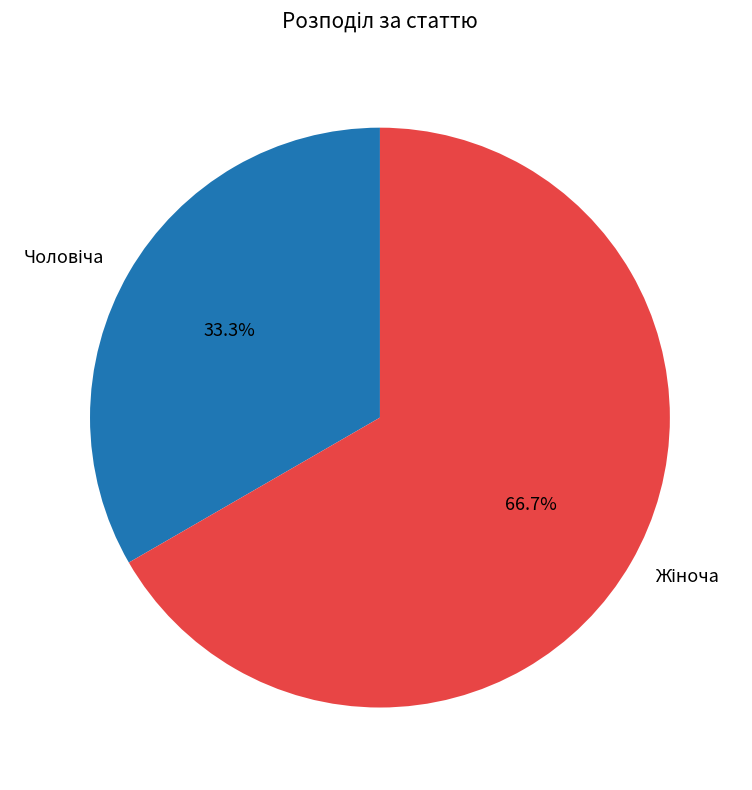

Is Жіноча the majority of the pie?

Yes